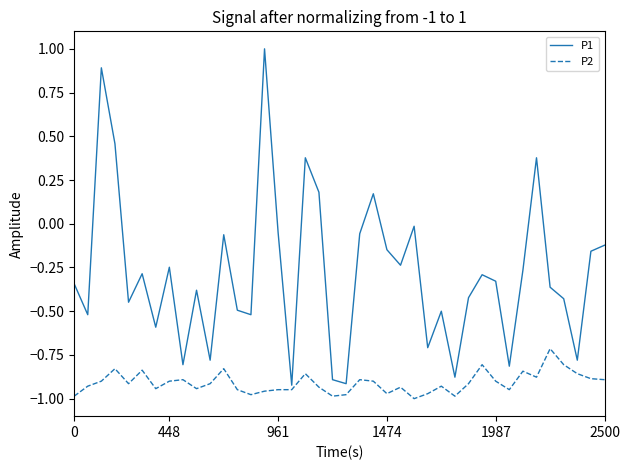

Rank the series by their maximum value, from lowest to highest.

P2, P1